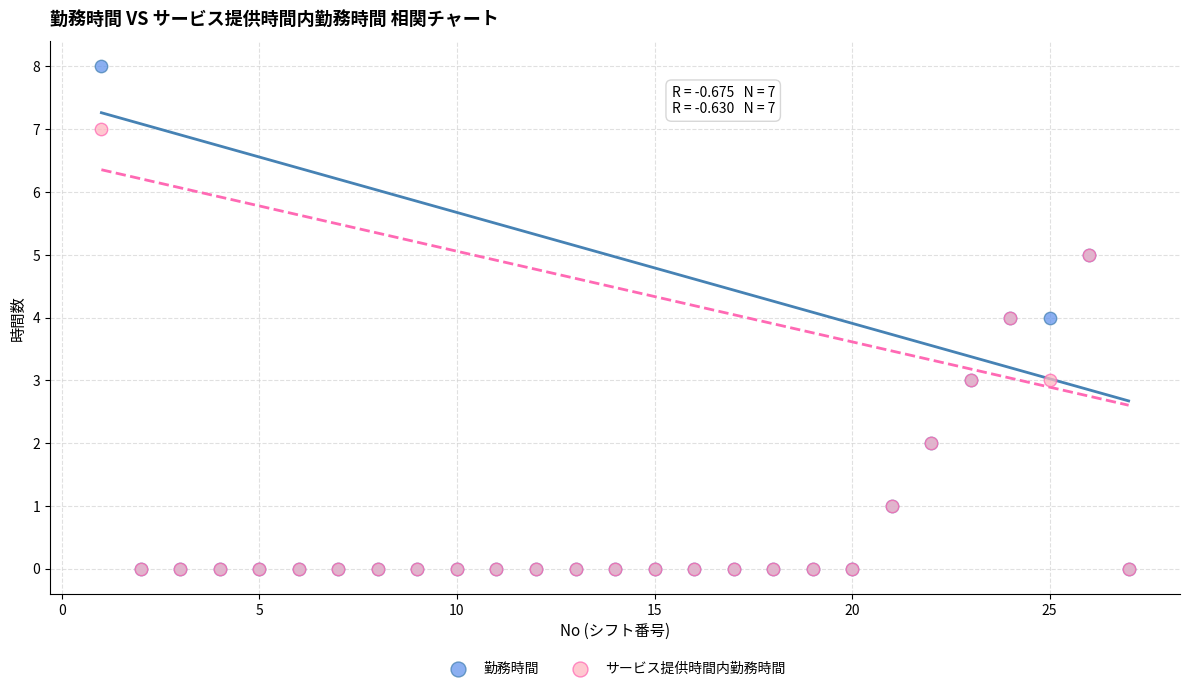

Which series has the largest Y range (max minus min)?

勤務時間